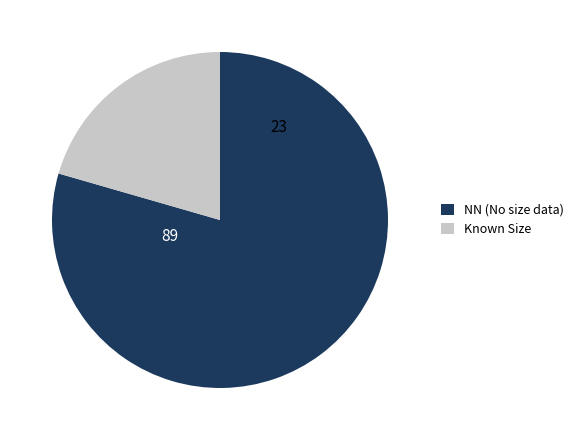

Approximately how many times larger is the value at Known Size compared to NN (No size data)?

0.3